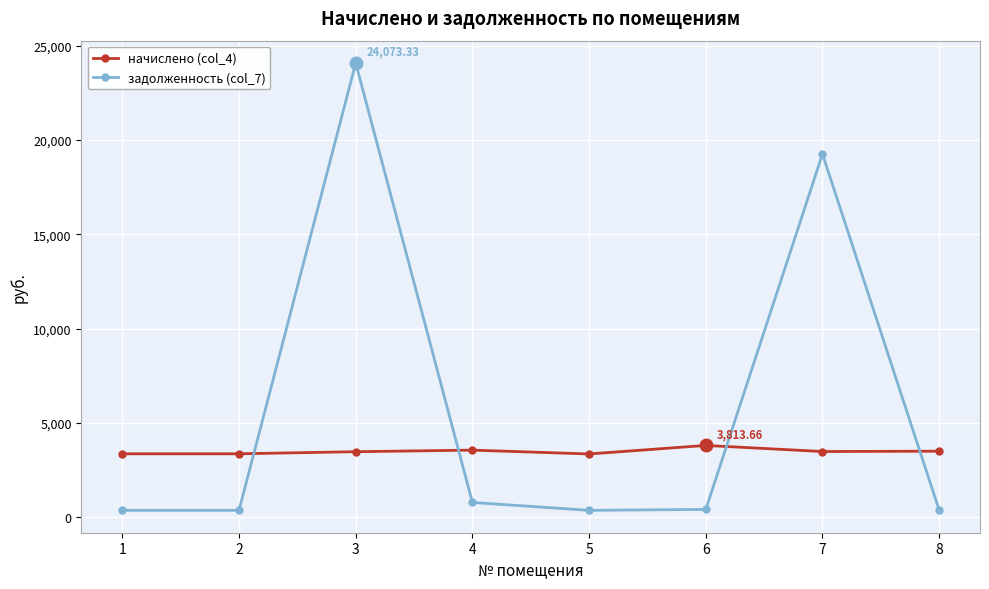

Is it true that начислено (col_4) equals 2148.5 at 4?

False